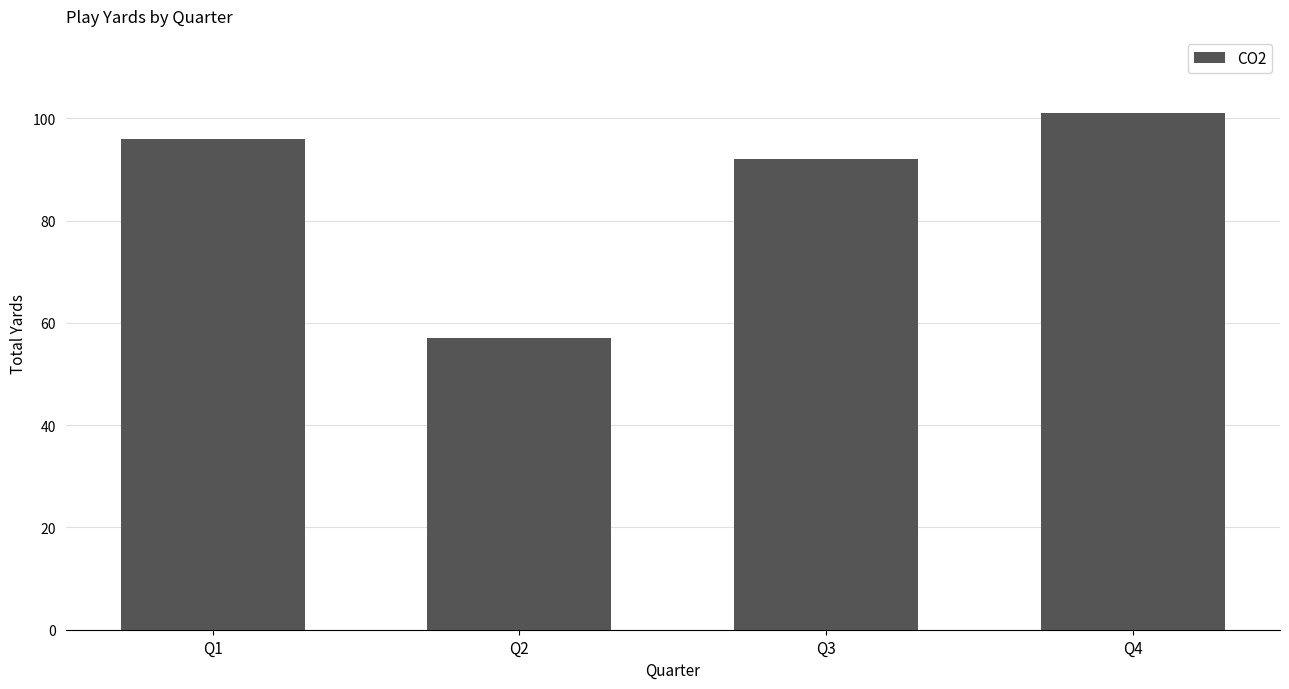

What is the difference between the maximum and minimum values?

44